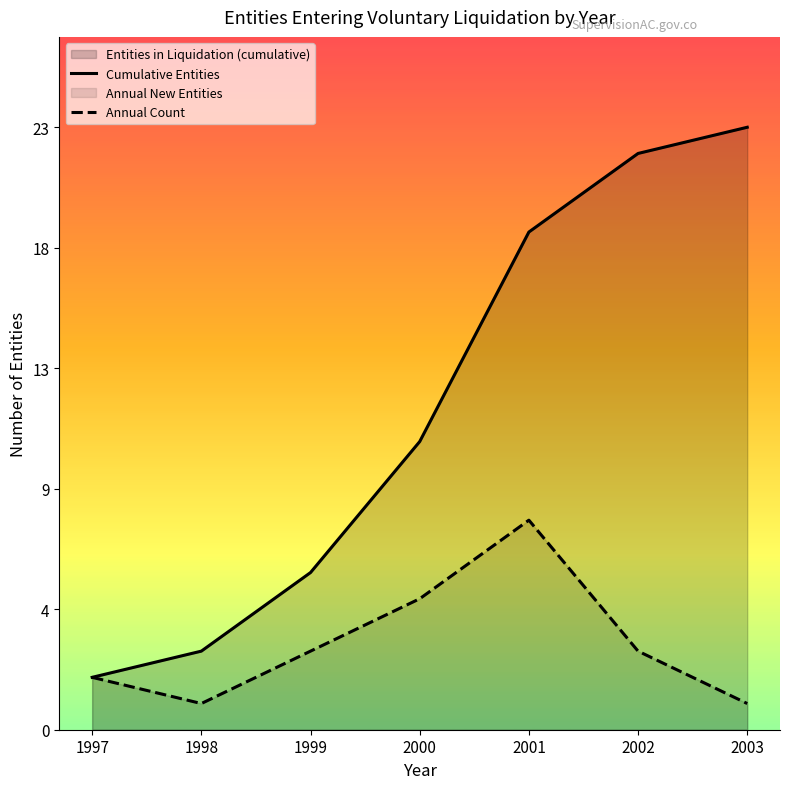

True or false: Cumulative Entities and Annual Count intersect in this chart.

False